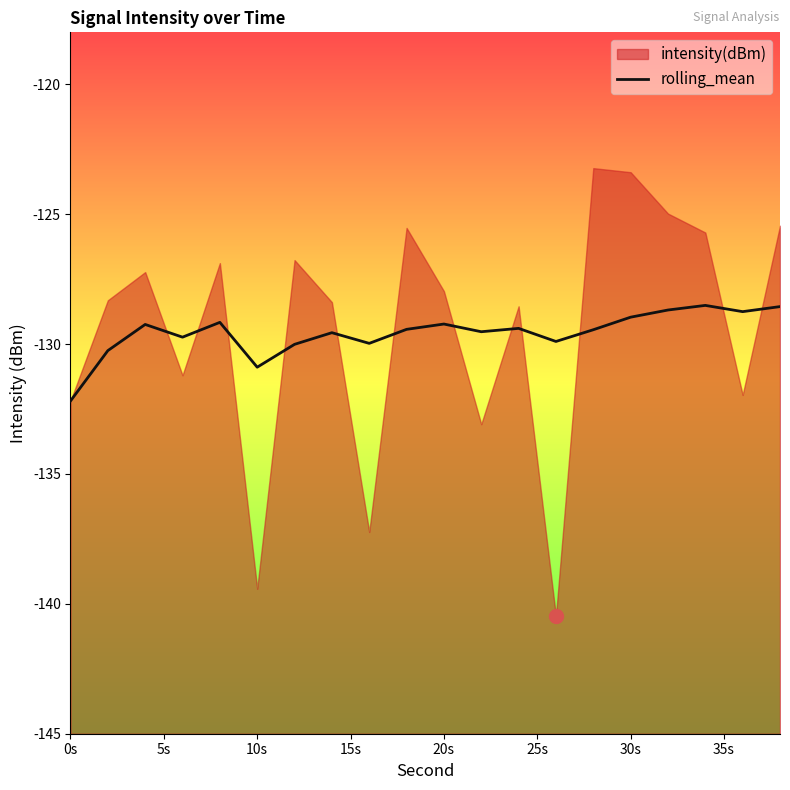

What is the average value?

-129.6